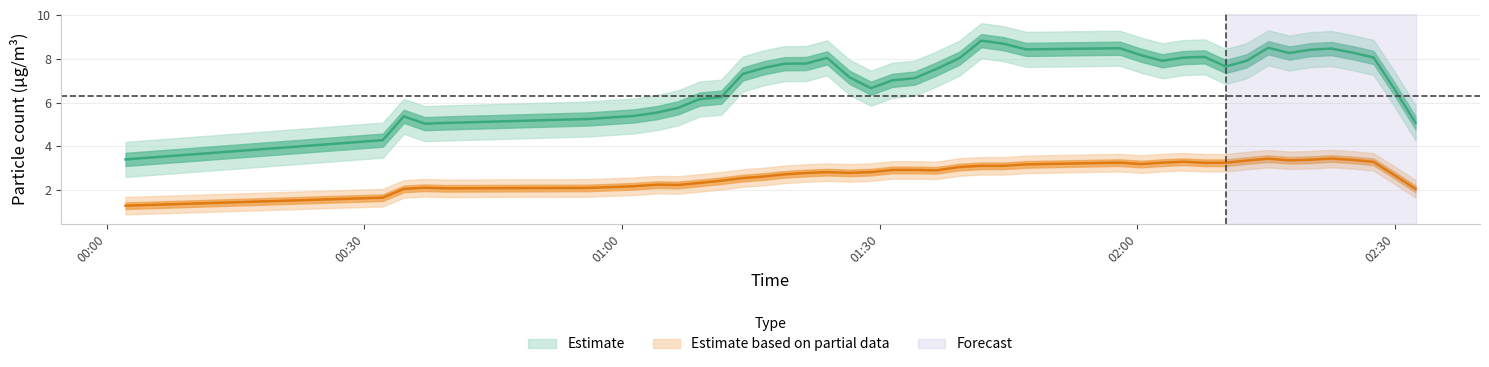

Count the number of categories in the chart.

40